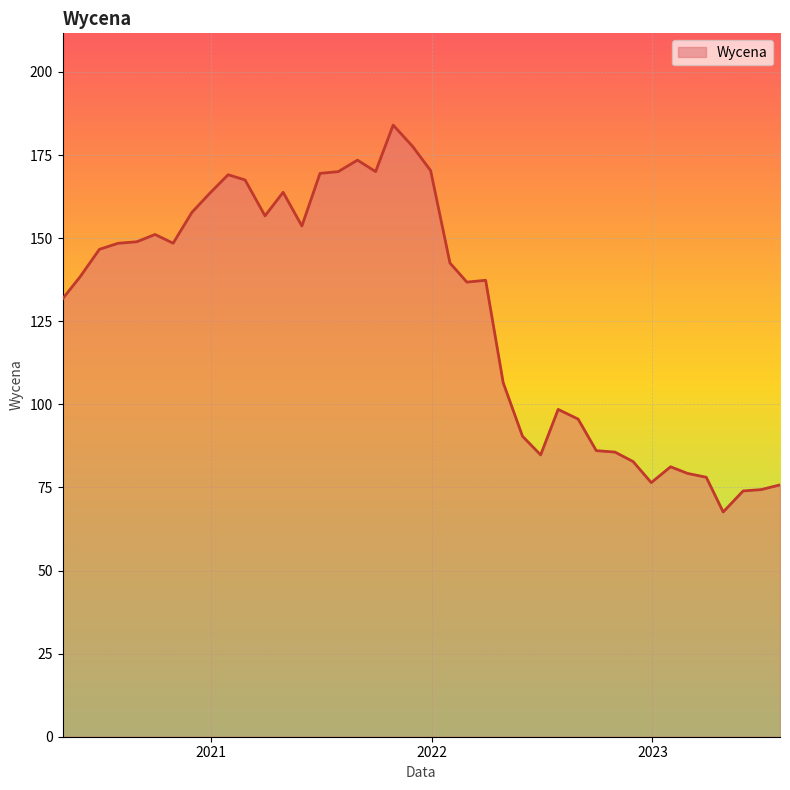

What is the smallest value displayed?

67.6